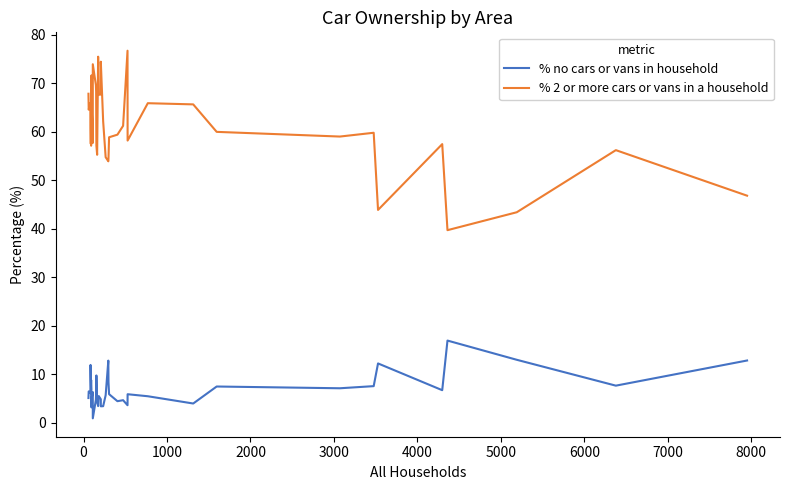

True or false: % 2 or more cars or vans in a household and % no cars or vans in household cross at least once.

False